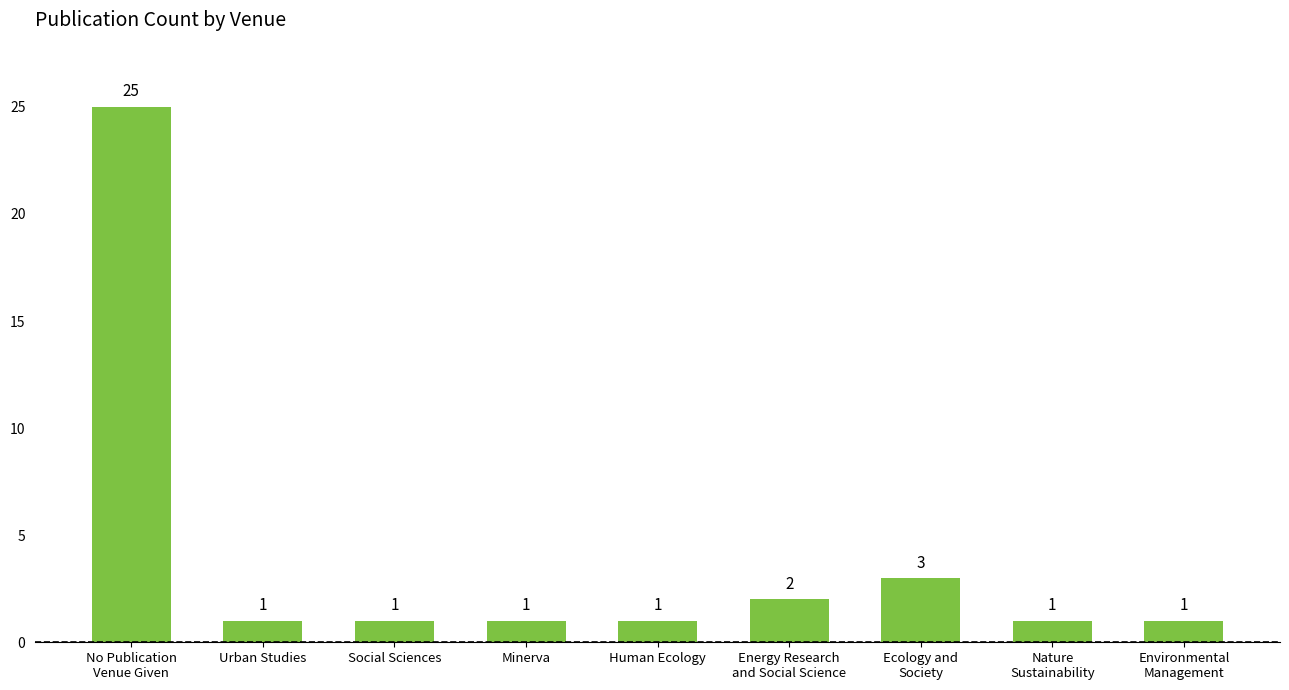

The value at Ecology and
Society is 4. True or false?

False